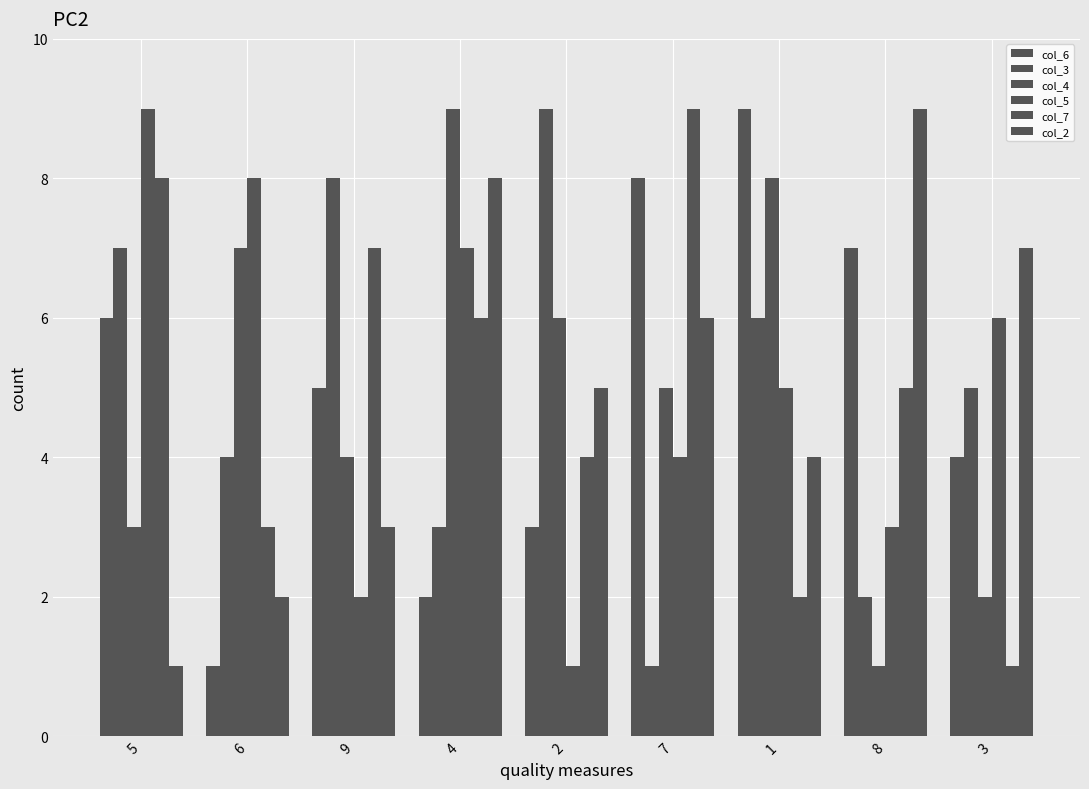

How many bars are there in each group?

6